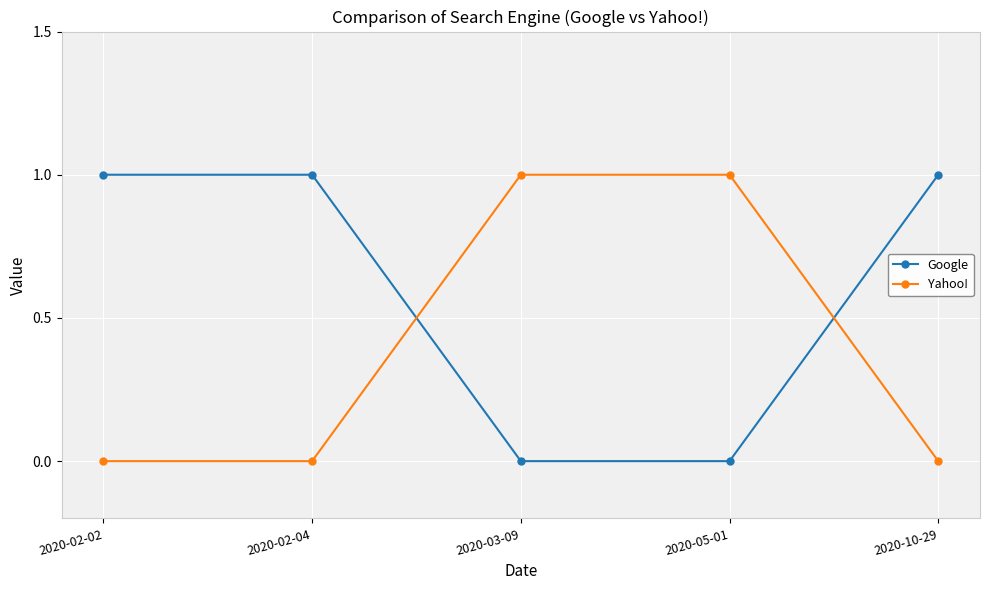

How many lines are shown in the chart?

2